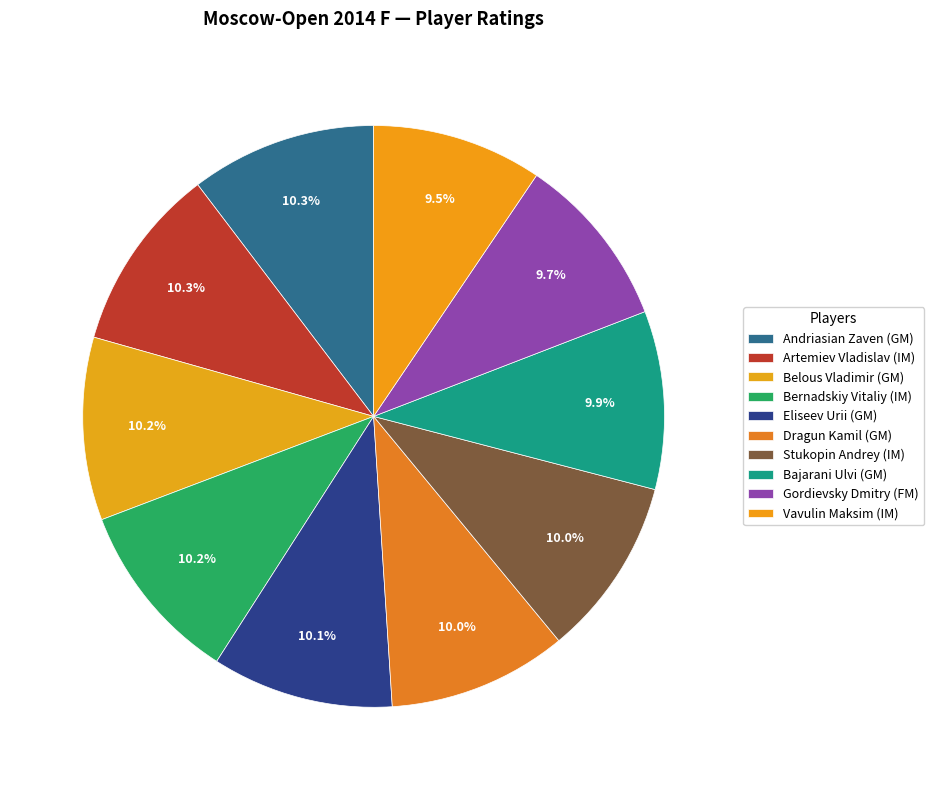

Count the number of slices in the pie.

10